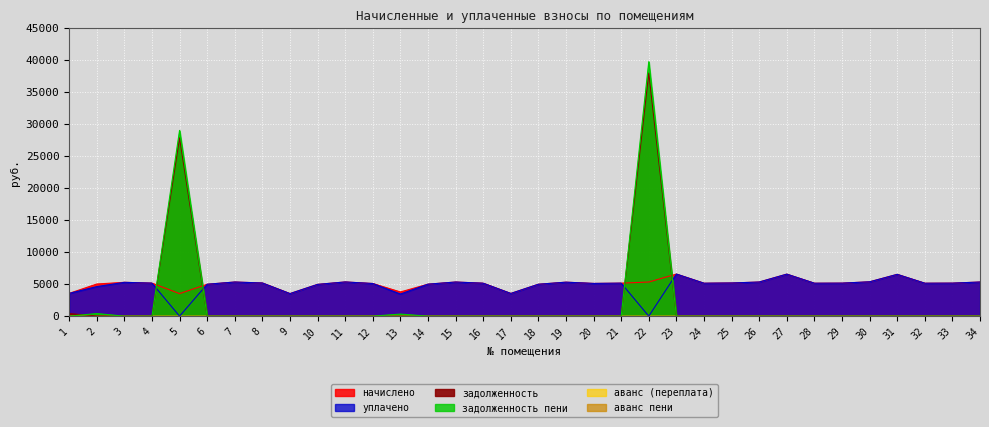

True or false: уплачено has a value of 3525.1 at 9.

True